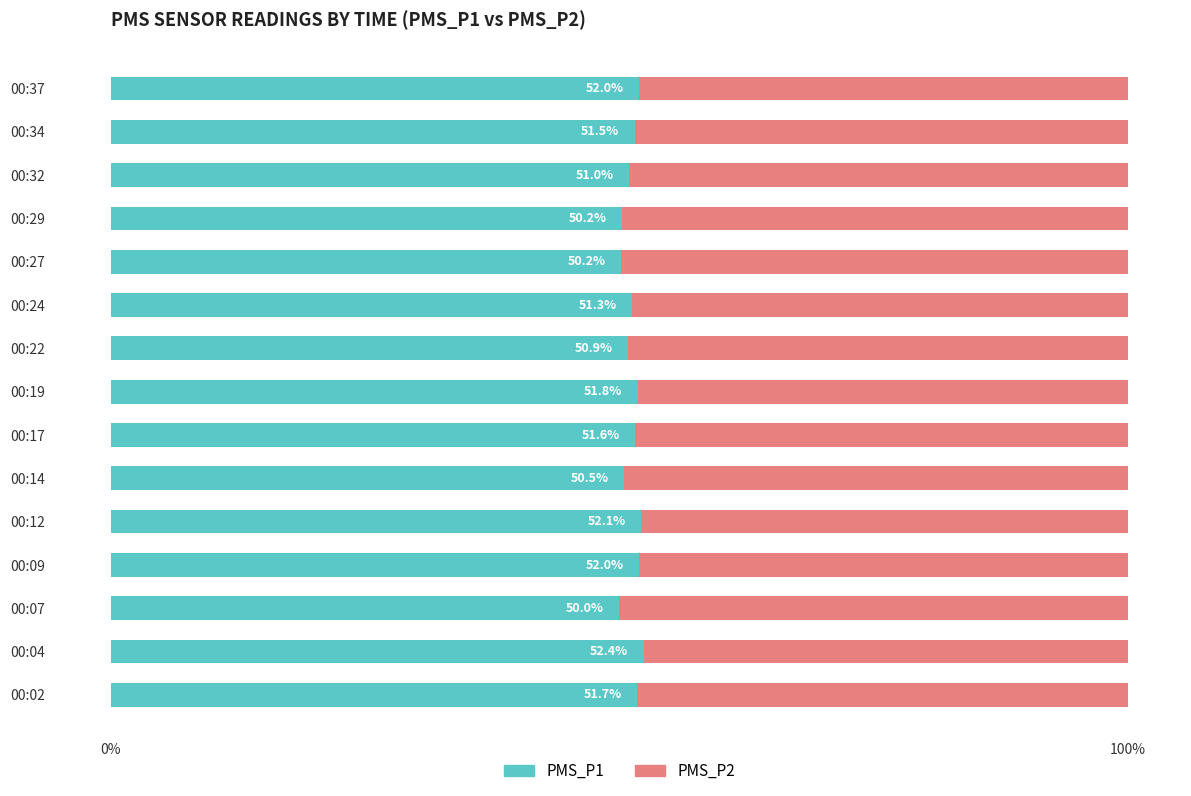

Is it true that PMS_P1 equals 51.8 at 00:19?

True